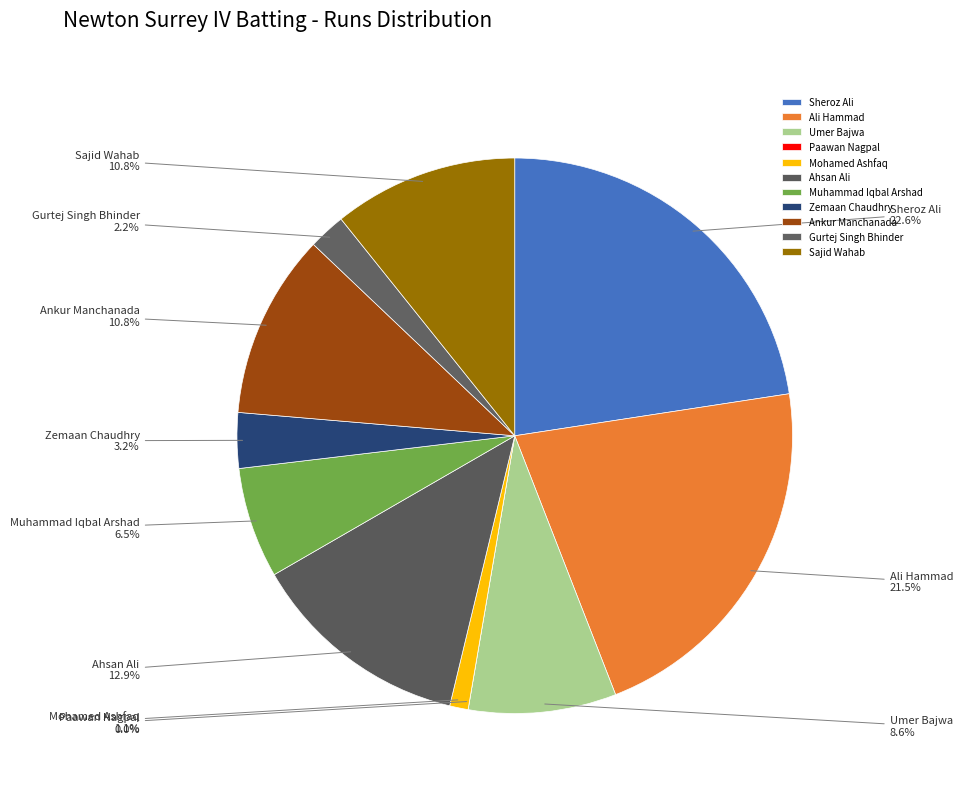

What is the largest slice in the pie chart?

Sheroz Ali